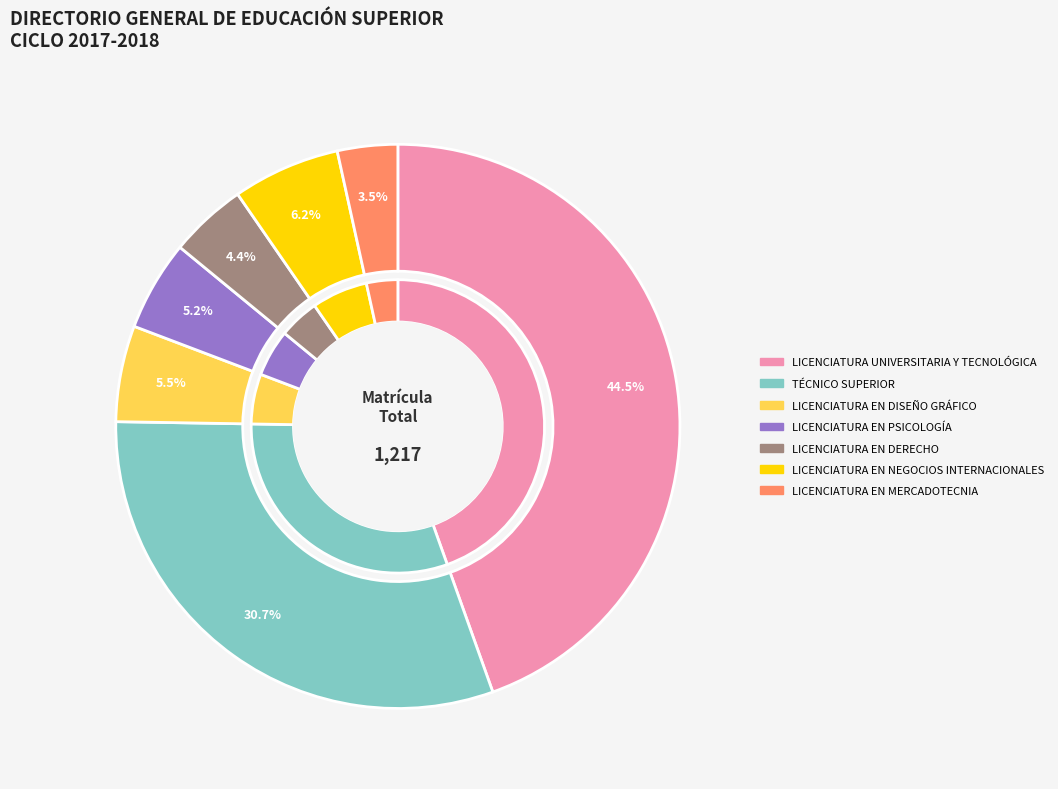

Is the sum of LICENCIATURA EN NEGOCIOS INTERNACIONALES and TÉCNICO SUPERIOR greater than half?

No